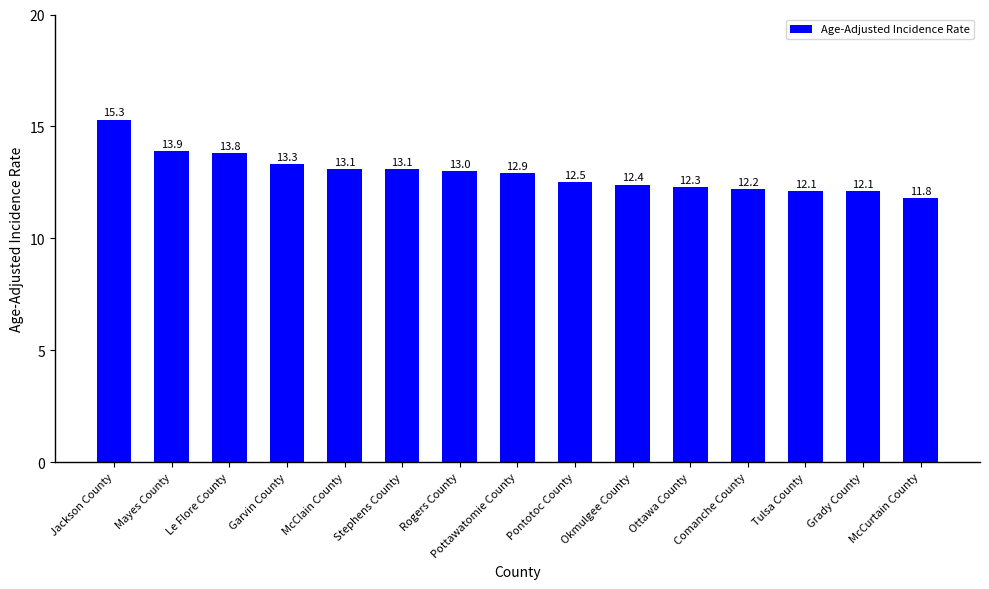

Approximately how many times larger is the value at Pottawatomie County compared to Garvin County?

1.0